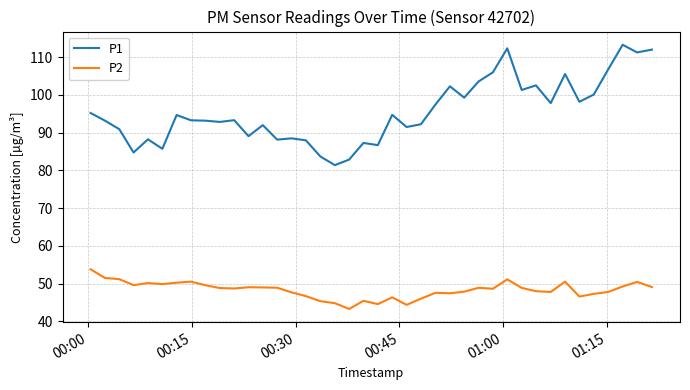

Which series has the largest range (max minus min)?

P1